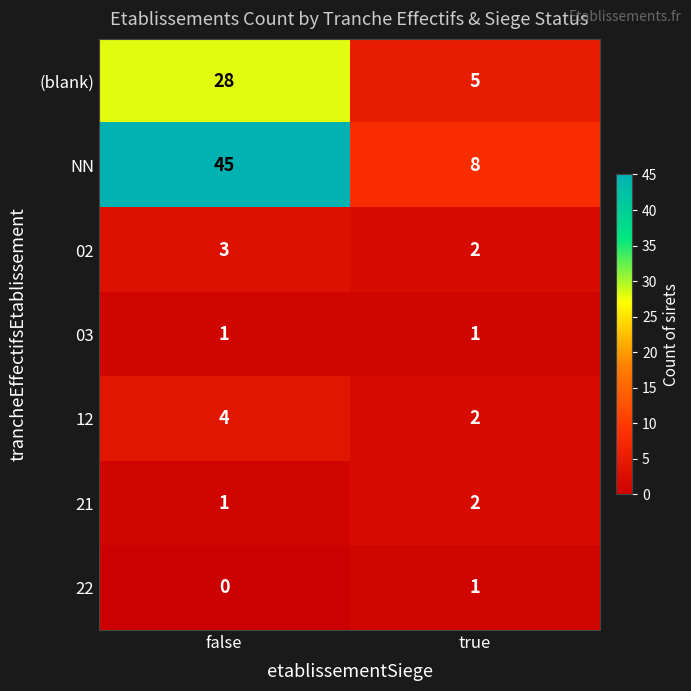

How many data points does each series have?

2